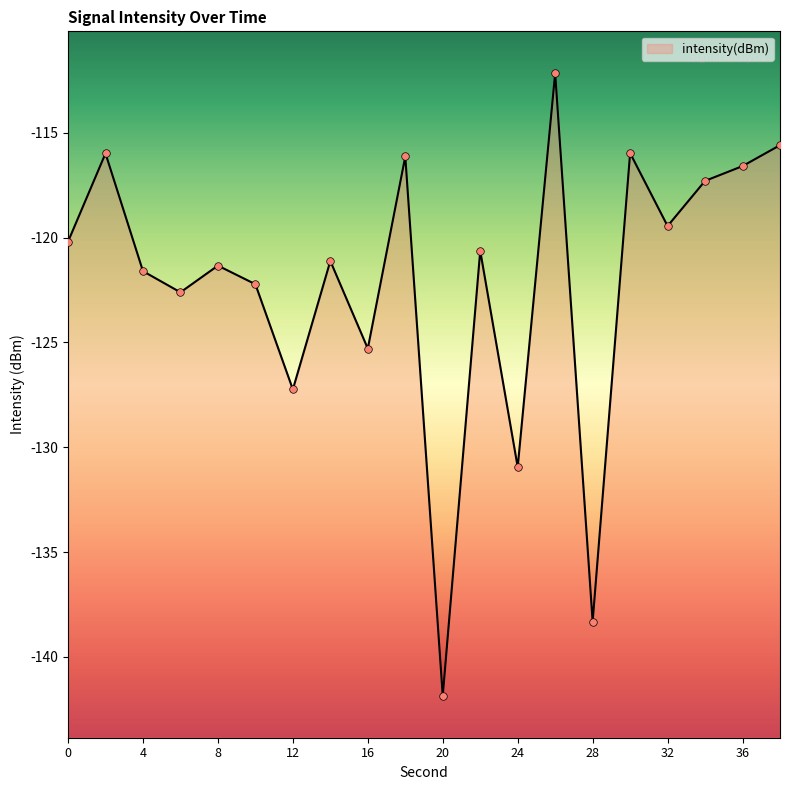

Which has a higher value, 8 or 14?

14